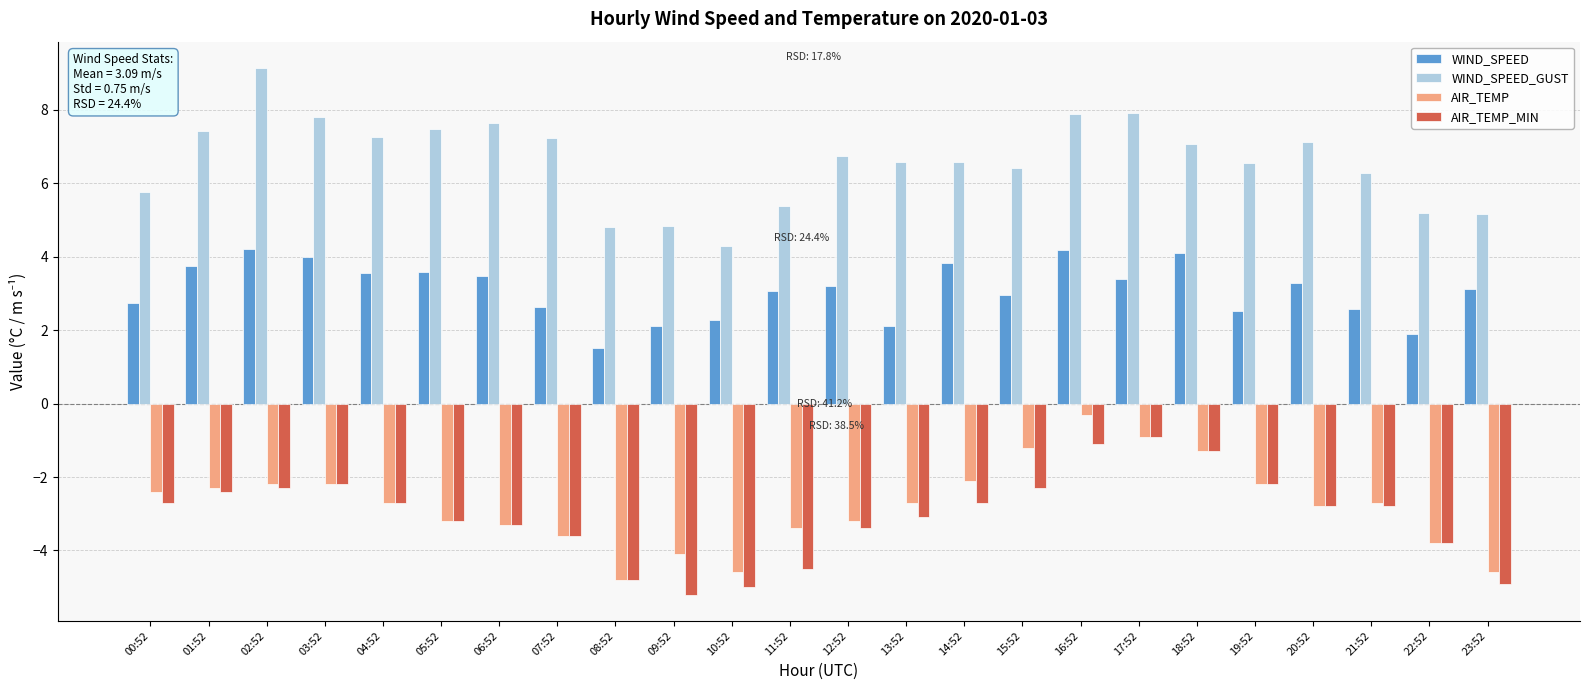

Rank the series by their maximum value, from lowest to highest.

AIR_TEMP_MIN, AIR_TEMP, WIND_SPEED, WIND_SPEED_GUST